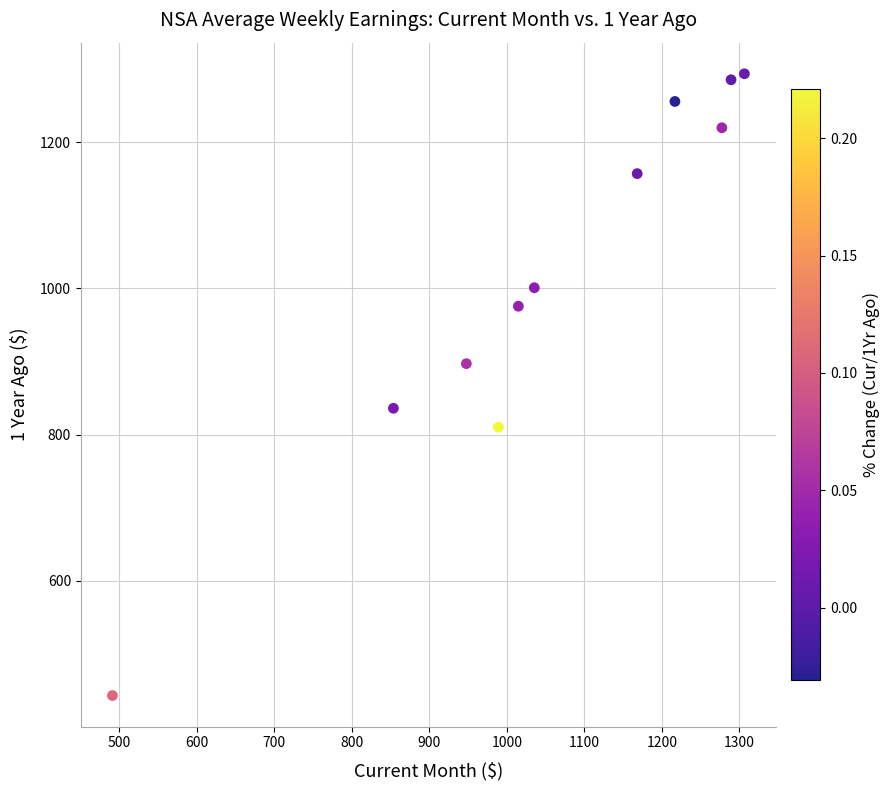

What is the range of Y values (max minus min)?

851.1